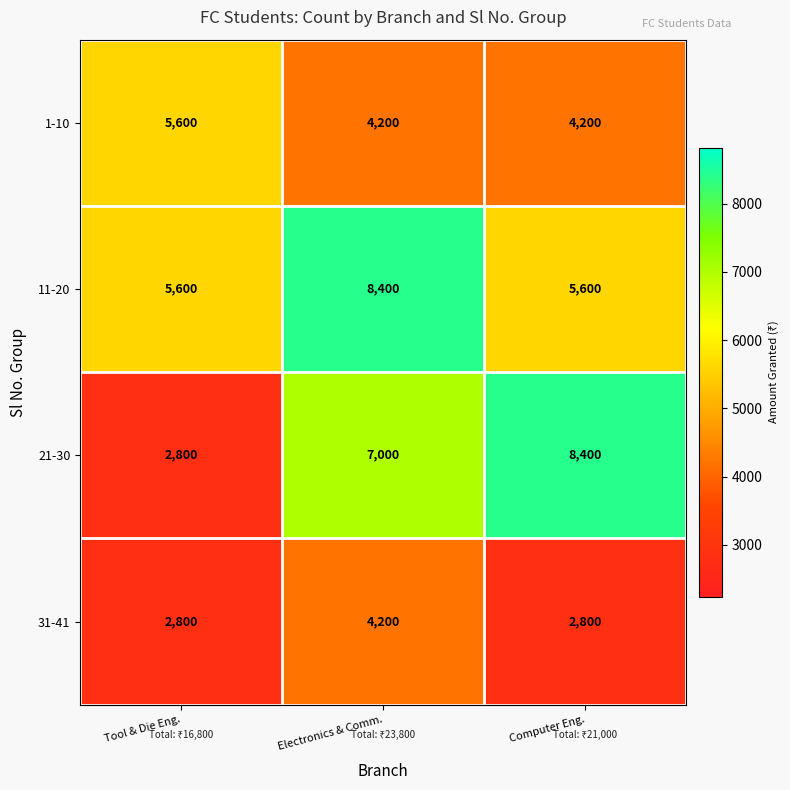

What is the difference between the 1-10 values at Tool & Die Eng. and Electronics & Comm.?

1400